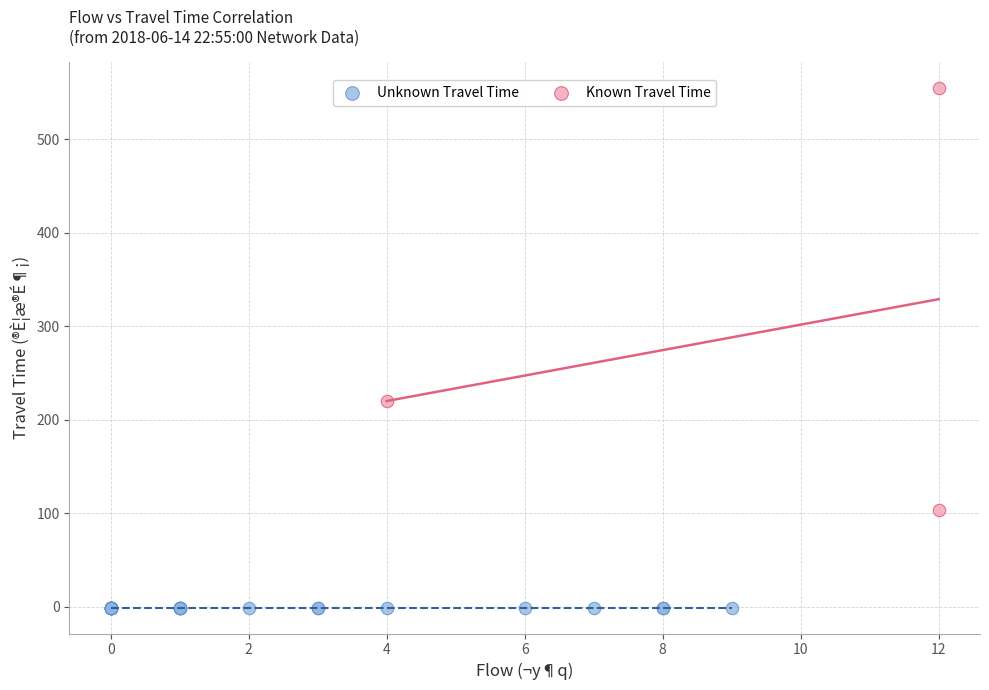

Which series reaches the maximum Y coordinate?

Known Travel Time